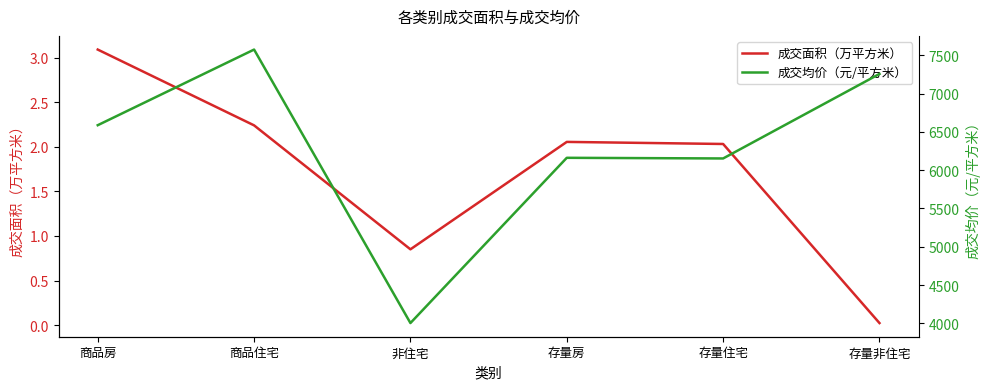

At which label does 成交均价（元/平方米） reach its minimum?

非住宅